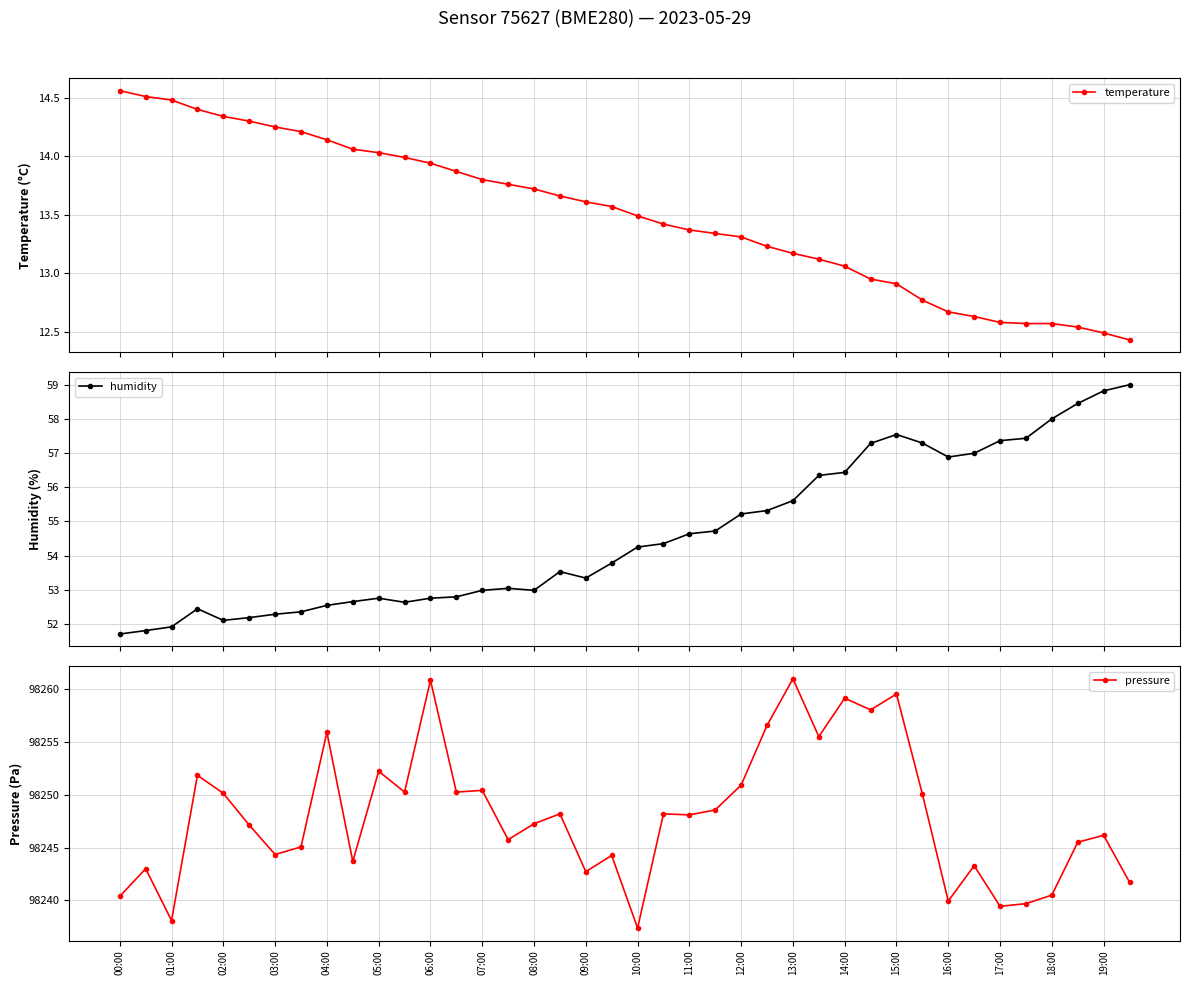

At how many categories does at least one series exceed 4348?

40